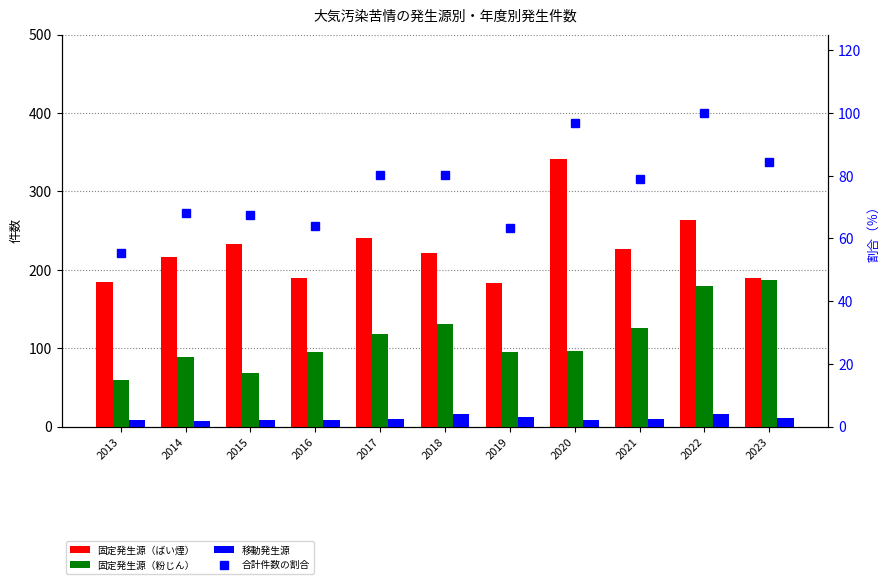

Which category has the highest value in the 移動発生源 series?

2018